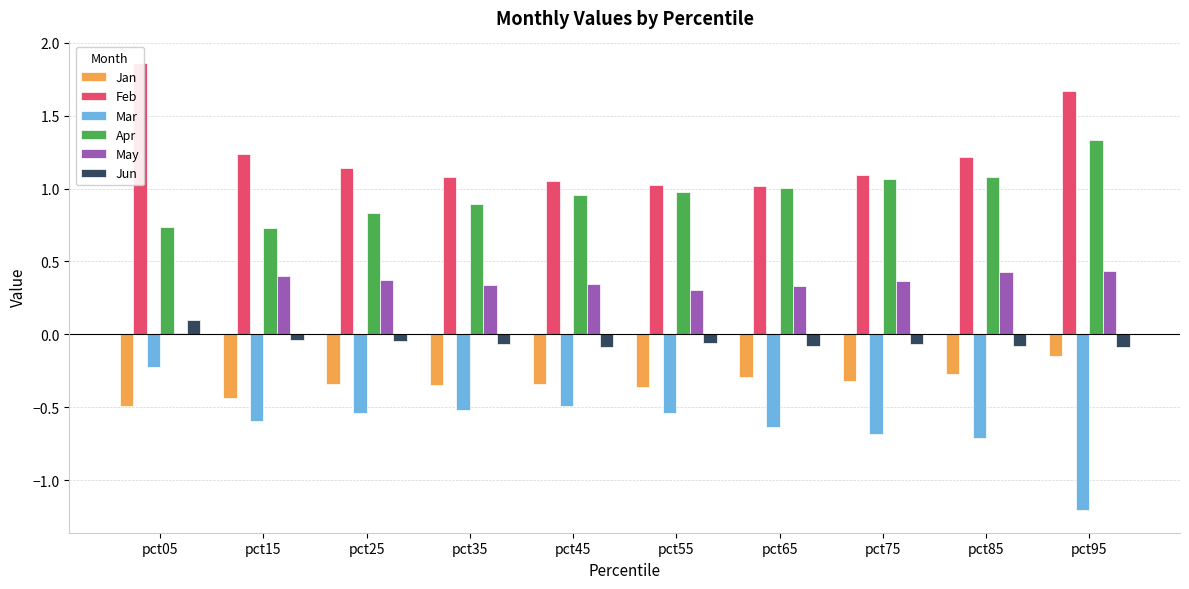

At which label does Mar reach its peak?

pct05